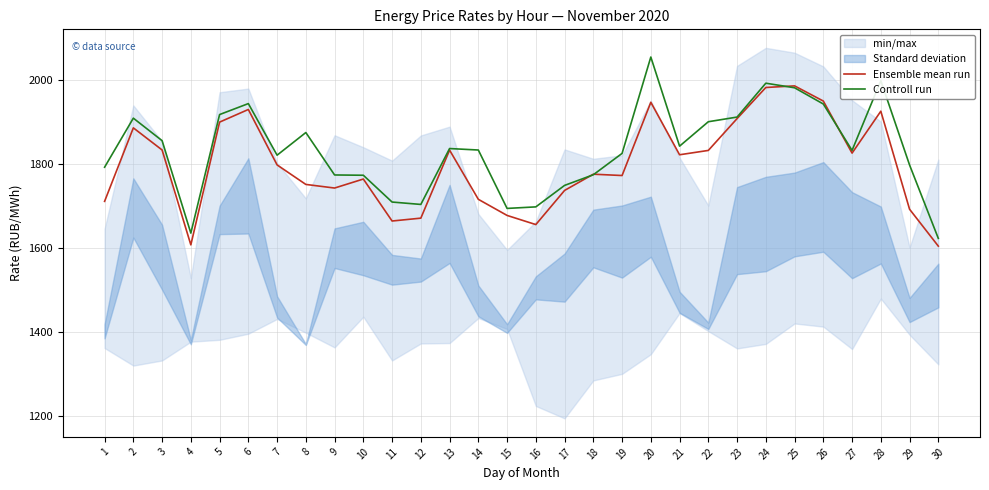

Between which two adjacent categories do Controll run and Ensemble mean run first intersect?

17 and 18